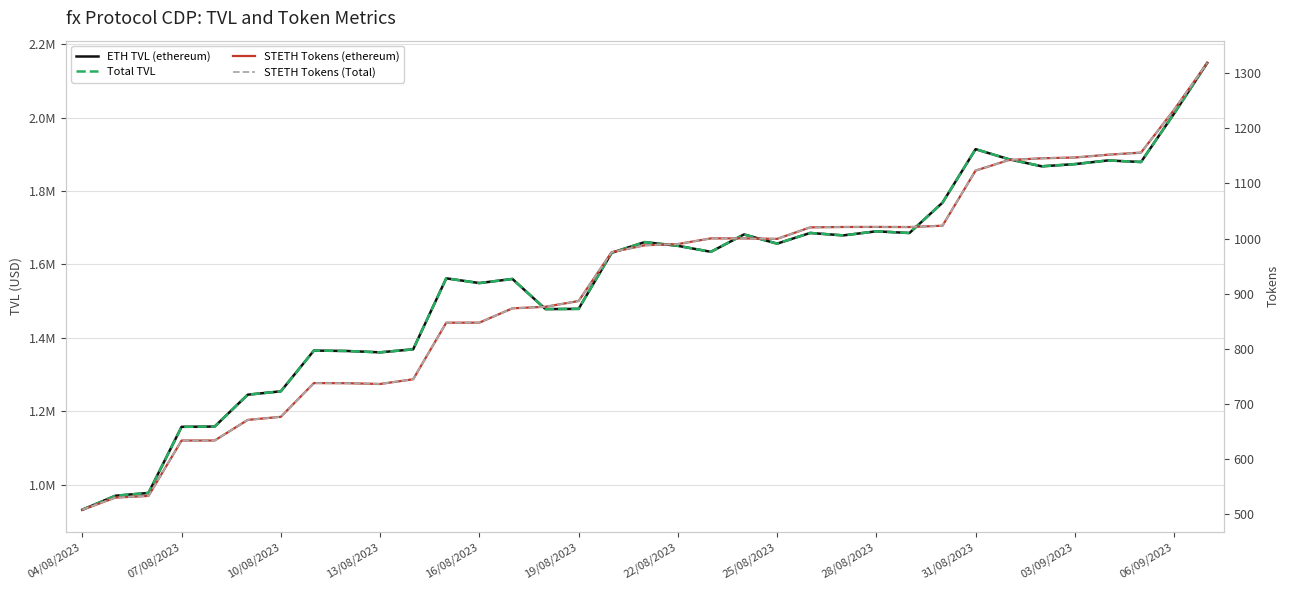

How many values in the Total TVL series exceed 1634270?

18